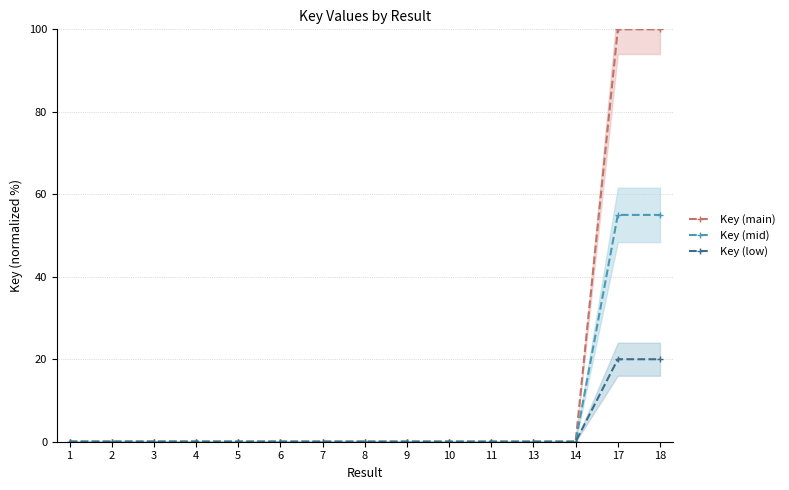

True or false: Key (main) and Key (mid) cross at least once.

False